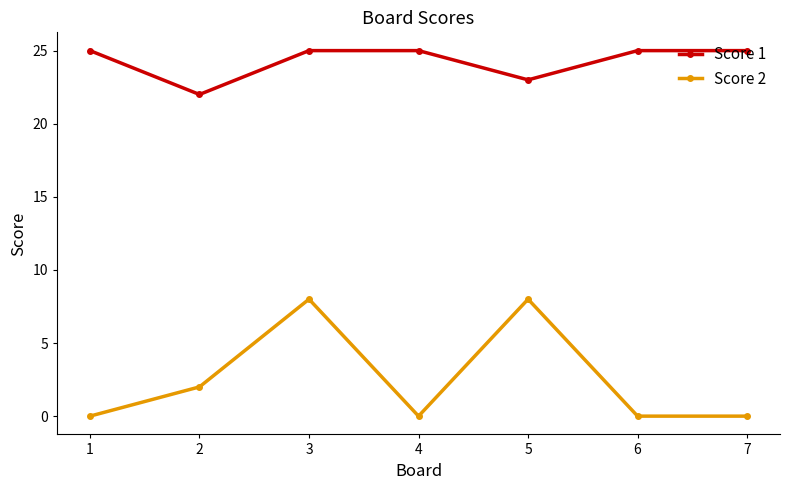

Reading left to right, extract all data points from this chart.

Score 1: 25	22	25	25	23	25	25
Score 2: 0	2	8	0	8	0	0